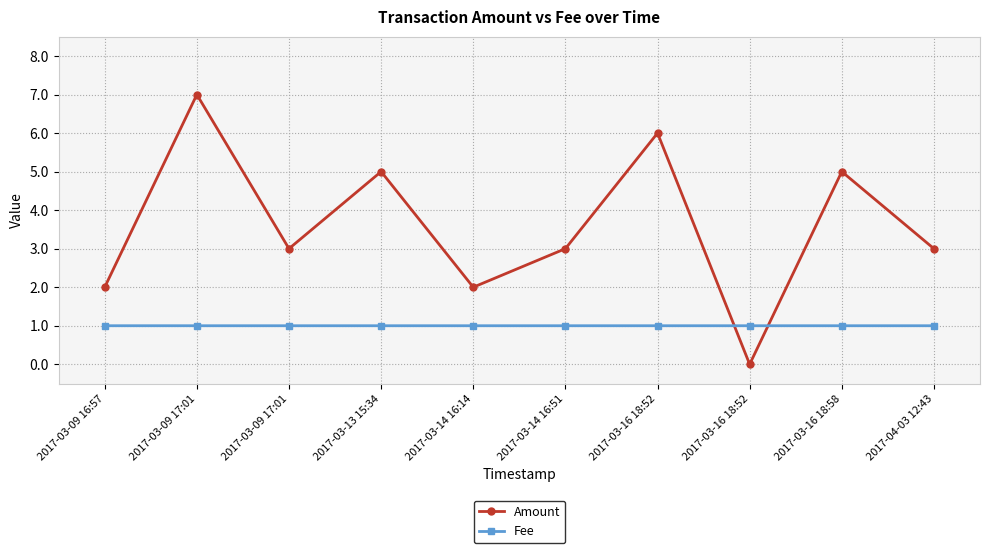

What is the value of the Amount point at the 8th from the left?

6.0